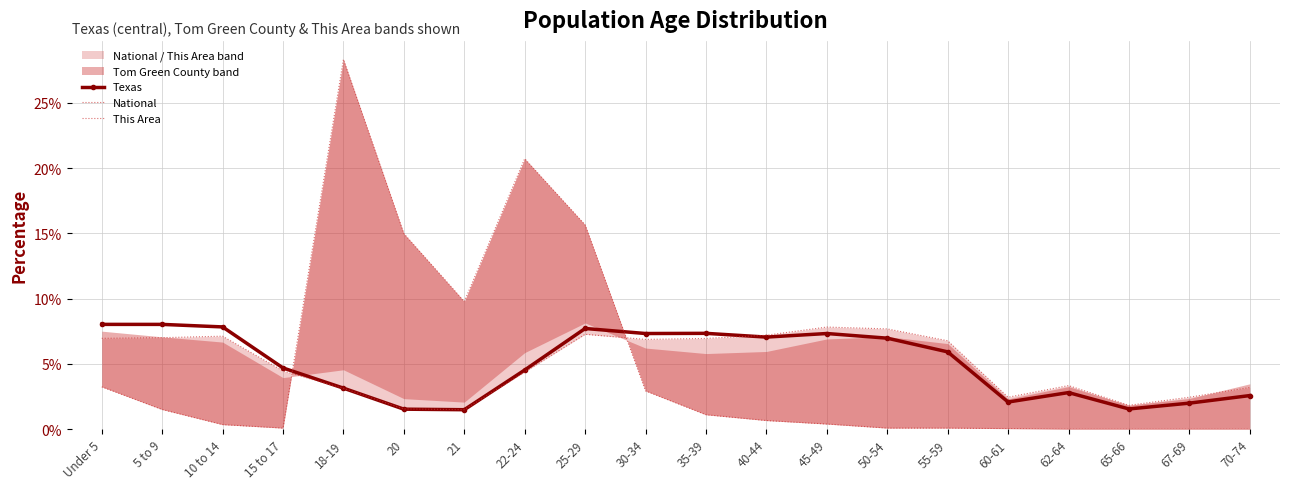

Is the value of Texas at 67-69 greater than the value of This Area at 35-39?

Yes